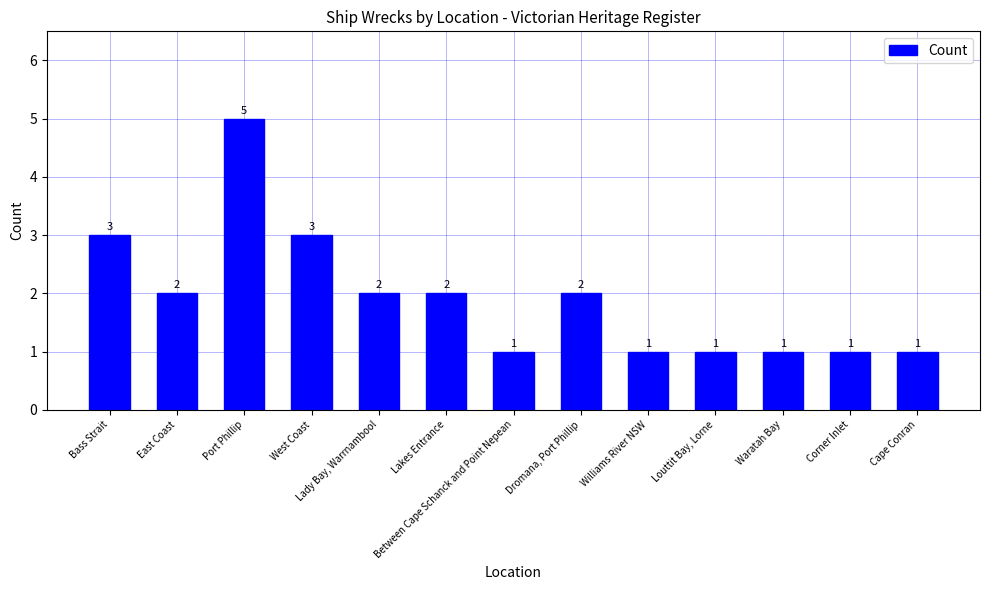

What is the sum of all values?

25